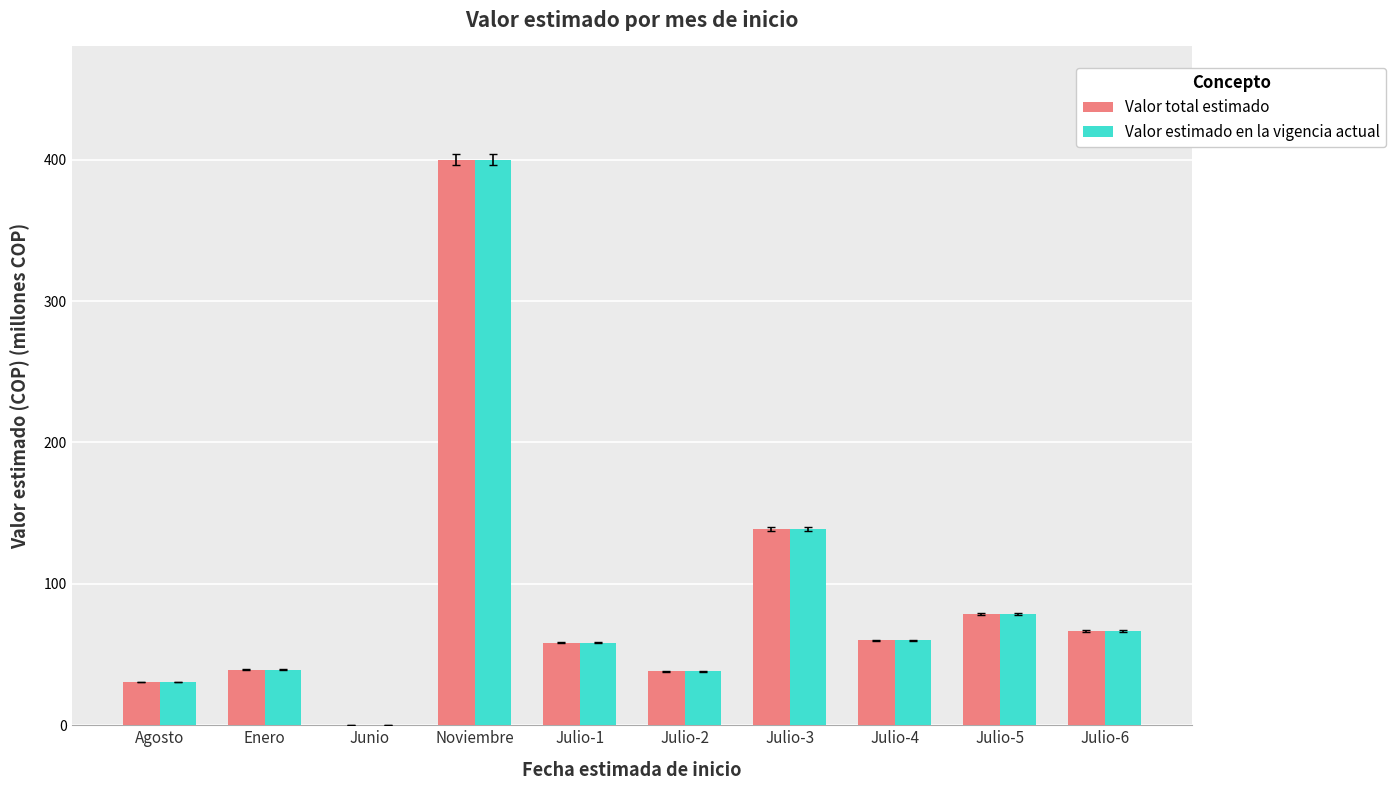

At which label is Valor estimado en la vigencia actual closest to 200?

Julio-3